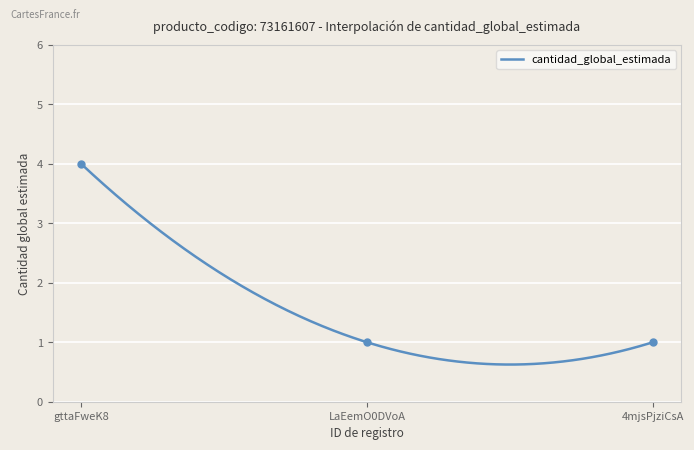

Between gttaFweK8 and 4mjsPjziCsA, which is larger?

gttaFweK8